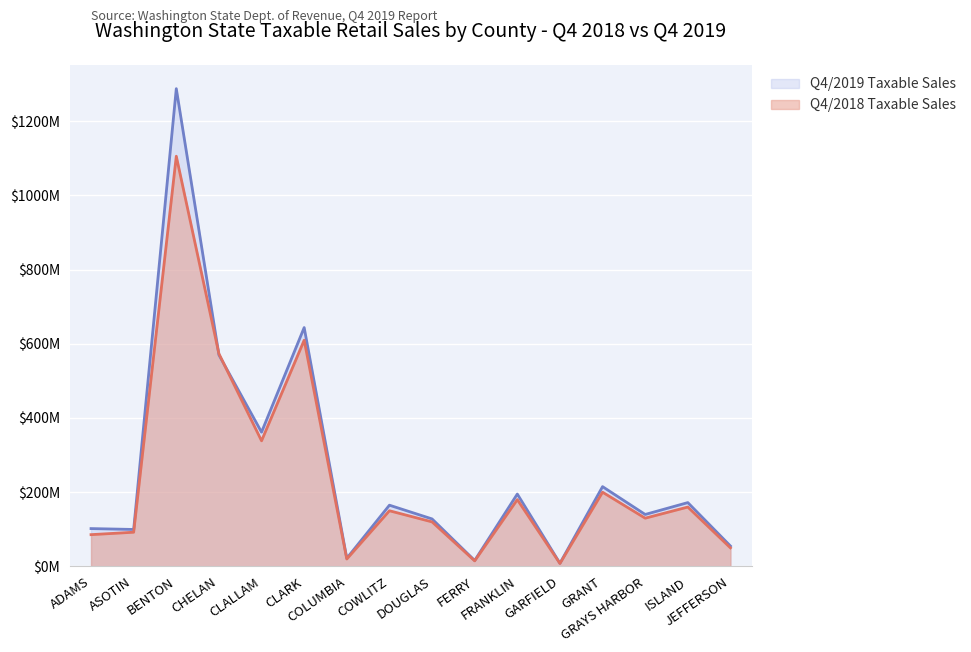

Count the number of categories in the chart.

16